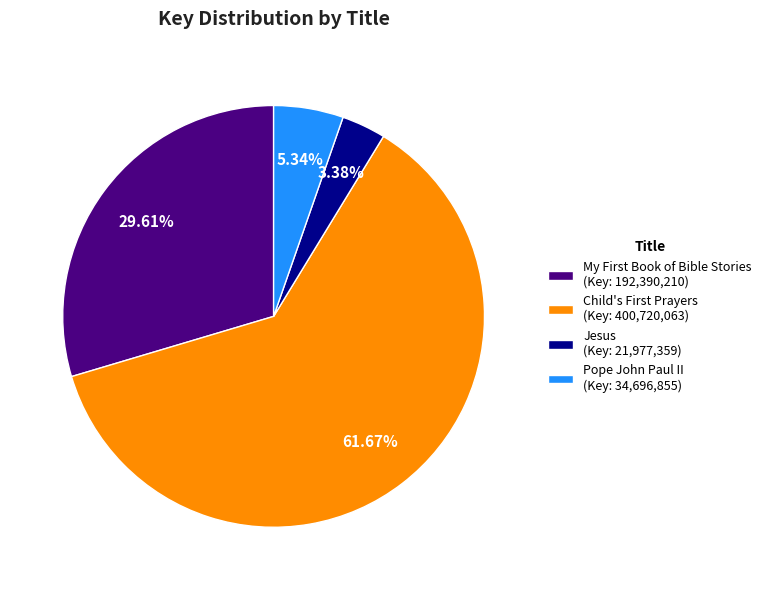

What is the majority slice?

Child's First Prayers